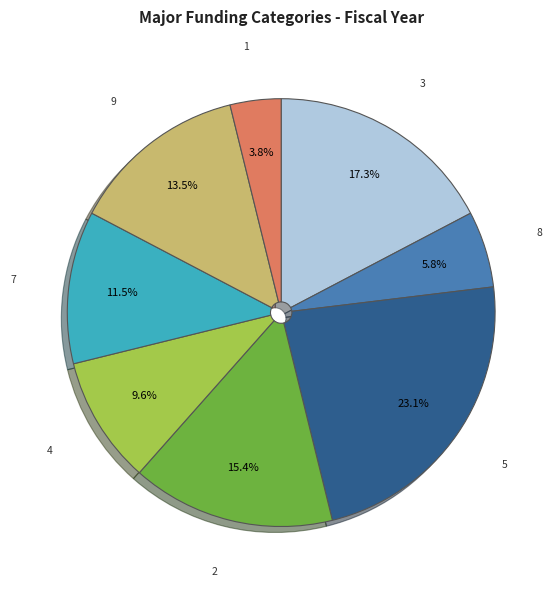

Is there any slice that represents more than half of the pie?

No